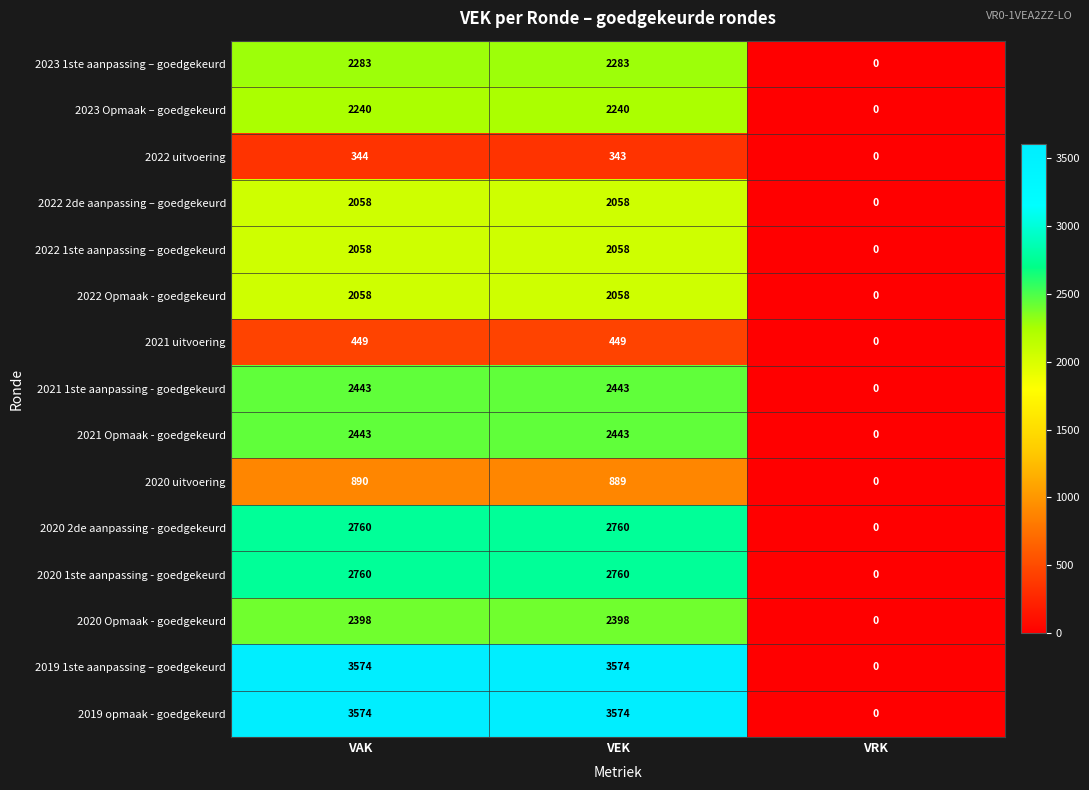

What is the sum of all 2019 opmaak - goedgekeurd values?

7148